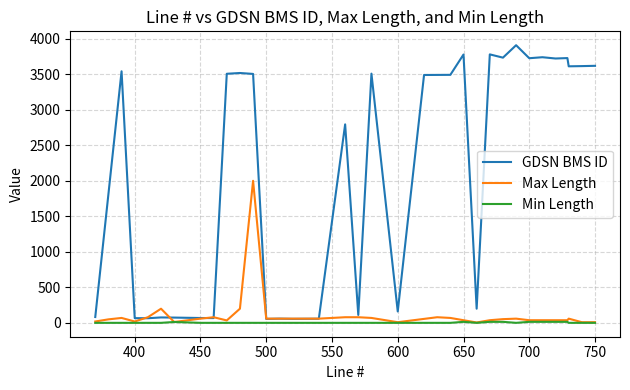

What is the approximate value of GDSN BMS ID at 450?

69